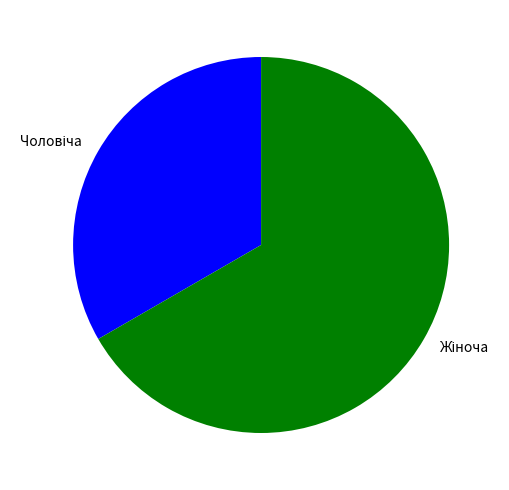

Is there a majority slice in this chart?

Yes